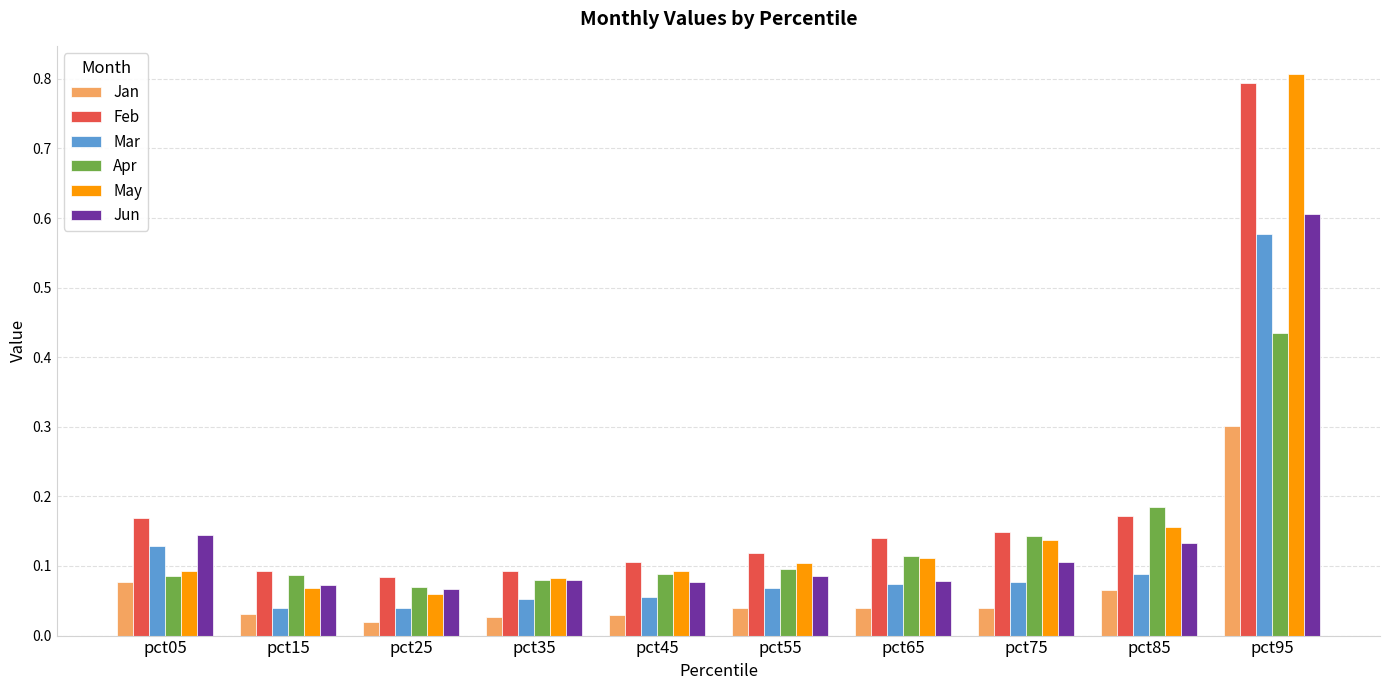

Which series has the widest spread of values?

May